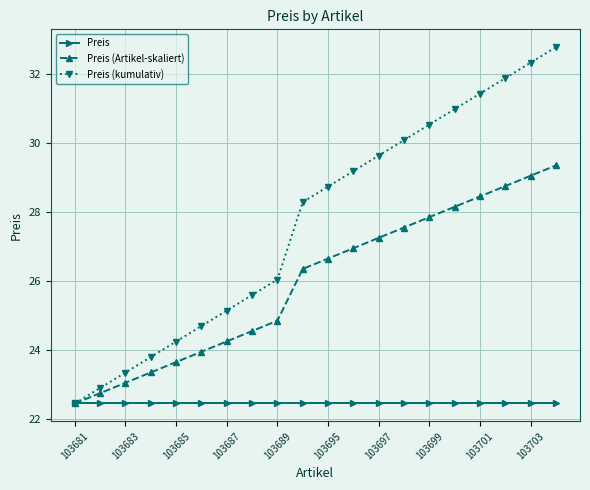

True or false: Preis (Artikel-skaliert) has more than 1 points higher than both neighbors.

False